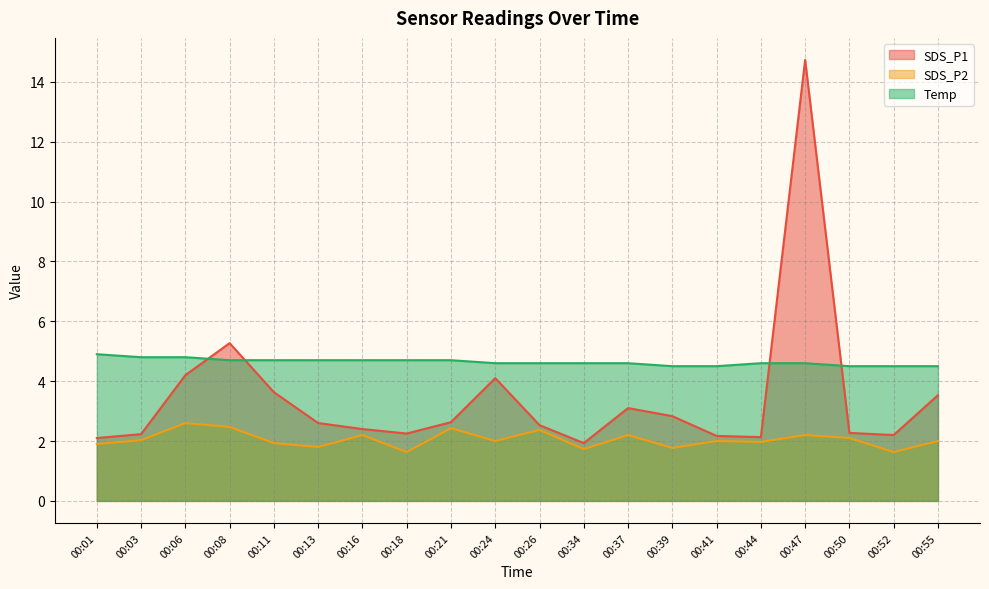

How many intersections are there between Temp and SDS_P1?

4